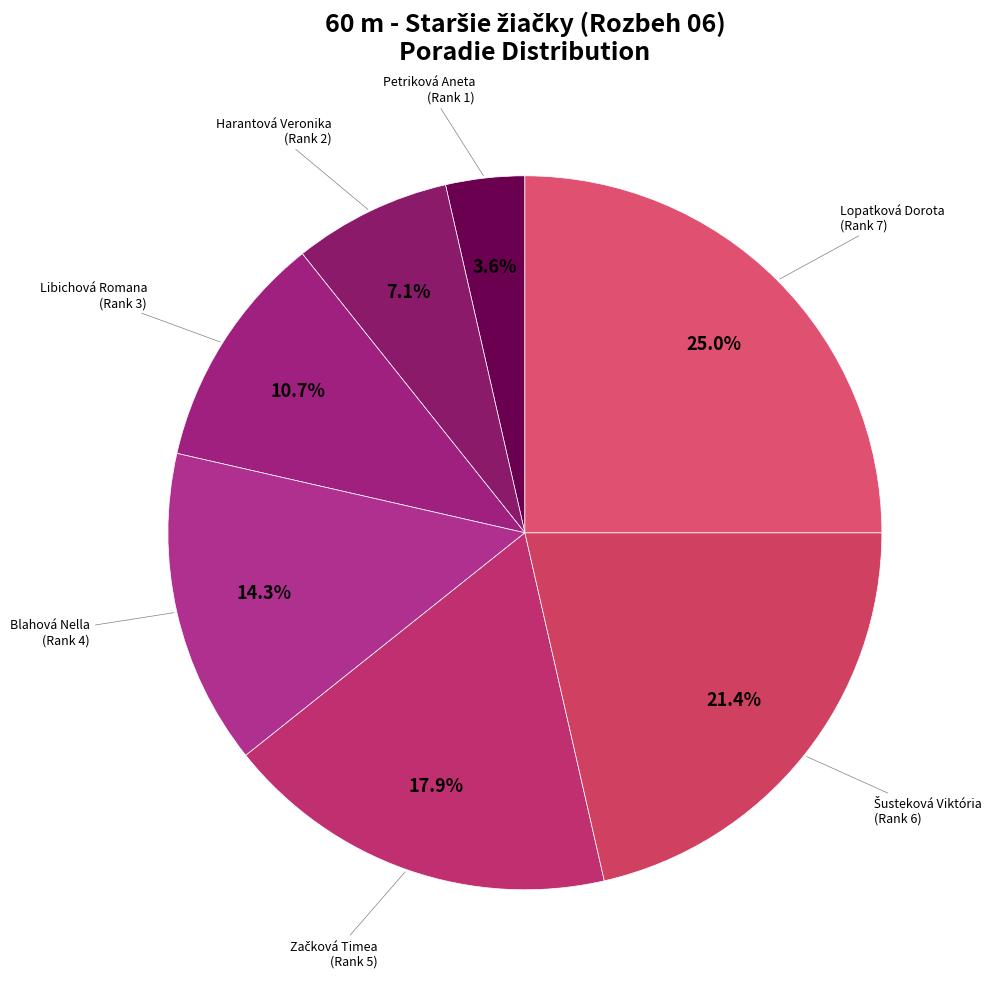

How many slices are in this pie chart?

7